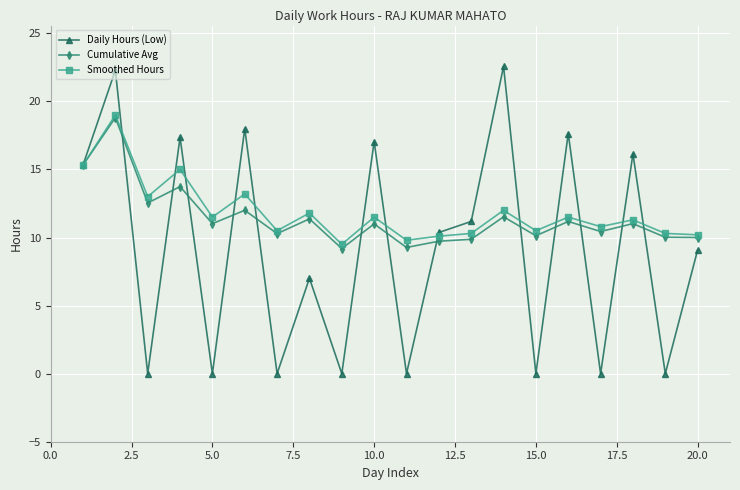

What are all the series names shown in the legend?

Daily Hours (Low), Cumulative Avg, Smoothed Hours